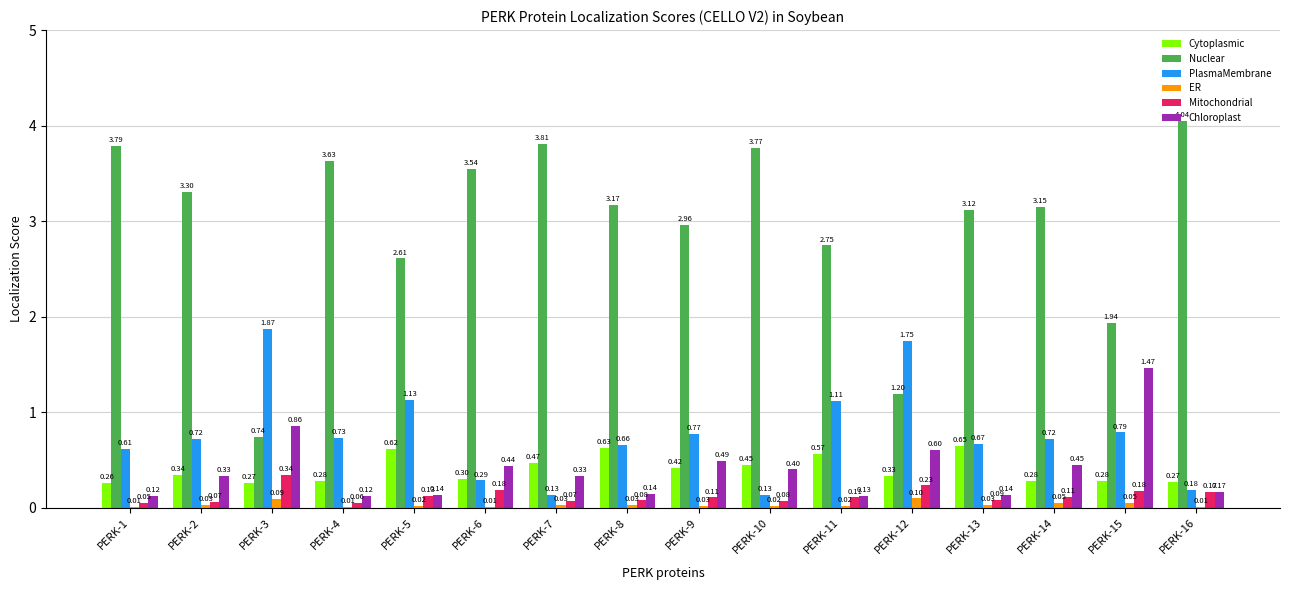

Where is PlasmaMembrane nearest to the value 1?

PERK-11